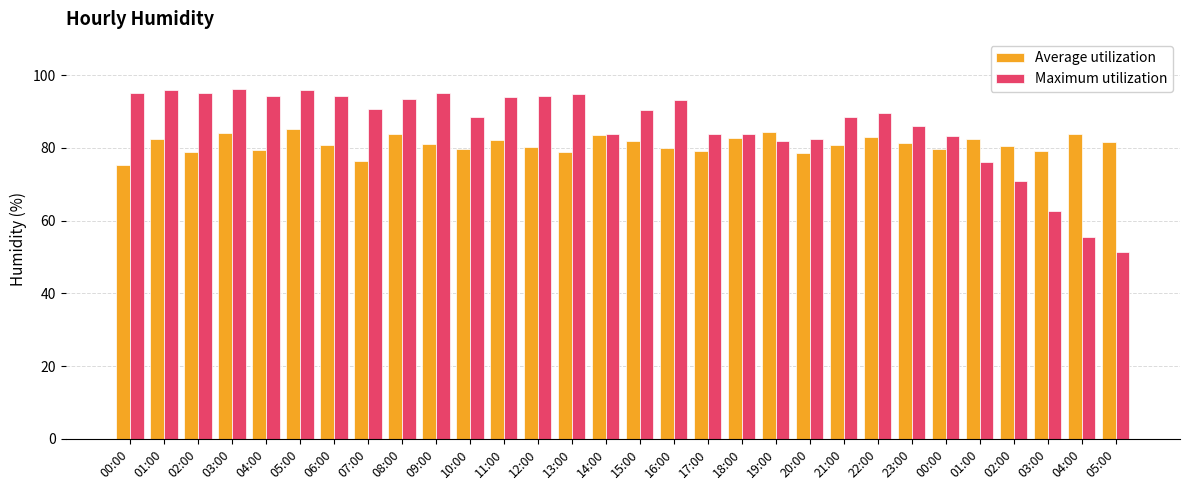

True or false: Average utilization has a value of 37.3 at 09:00.

False